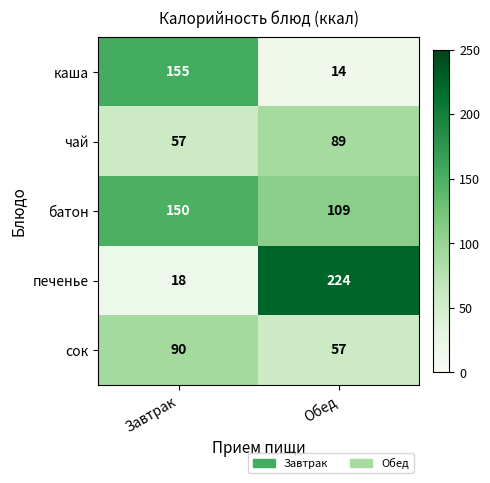

What is the sum of the батон values at Обед and Завтрак?

259